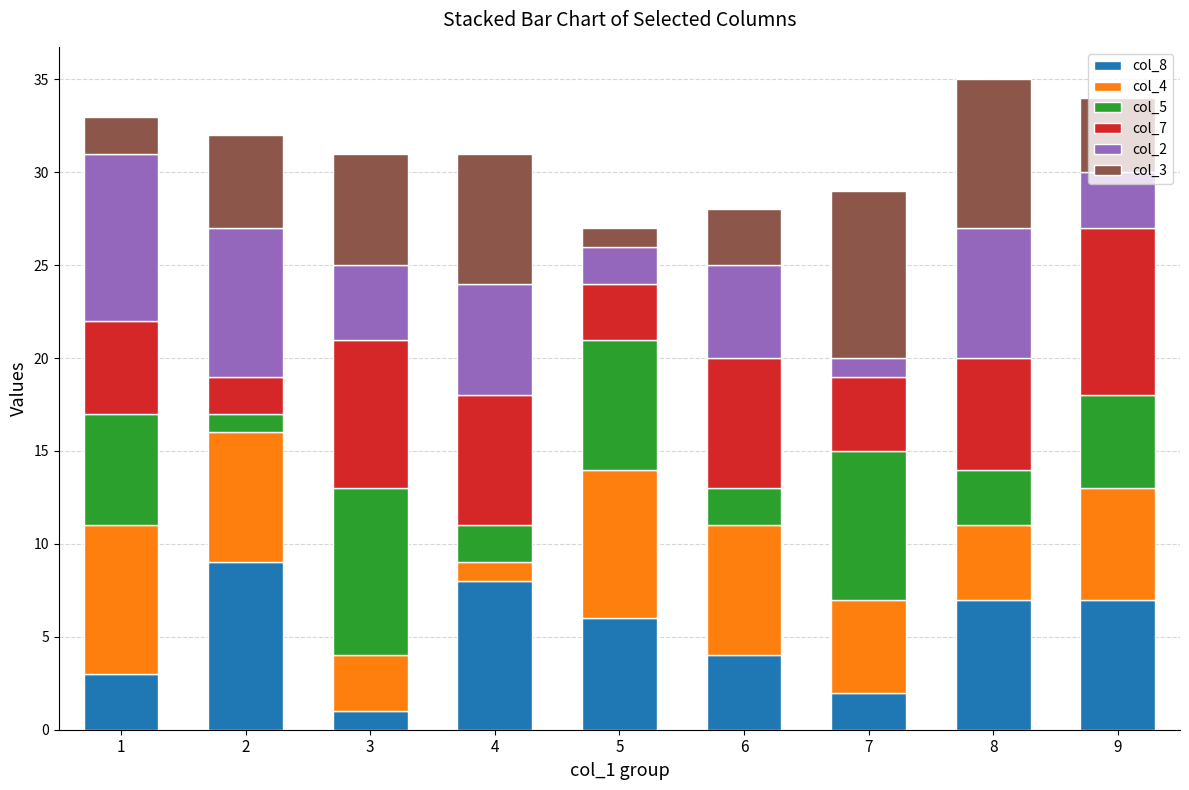

True or false: col_8 has a value of 3 at 4.

False